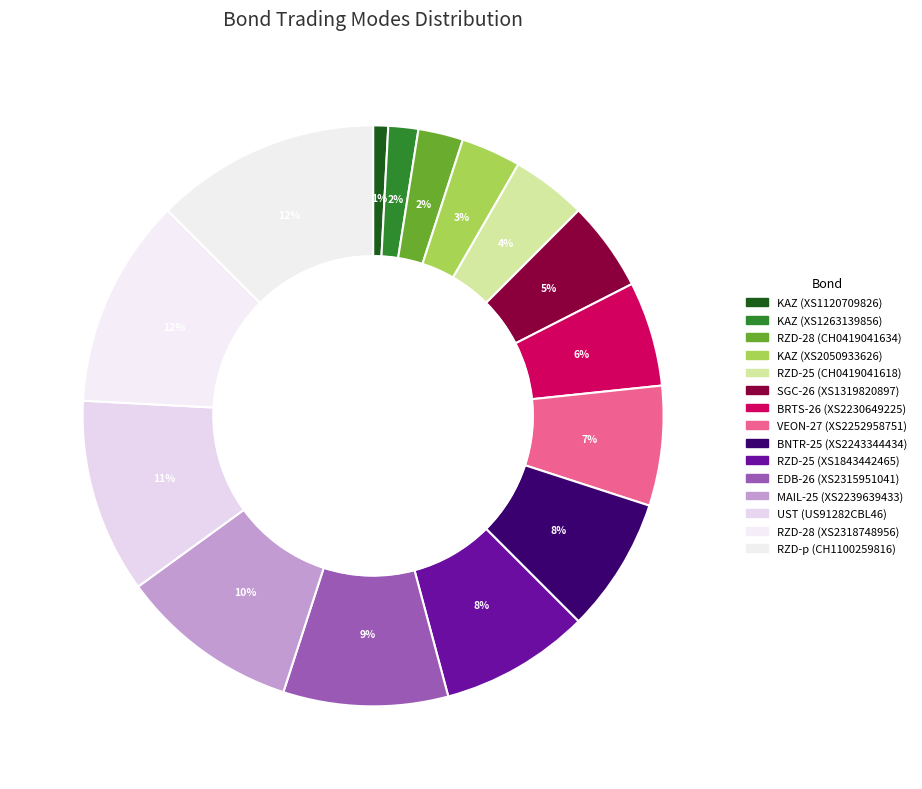

Which category has the smallest portion of the pie?

KAZ (XS1120709826)